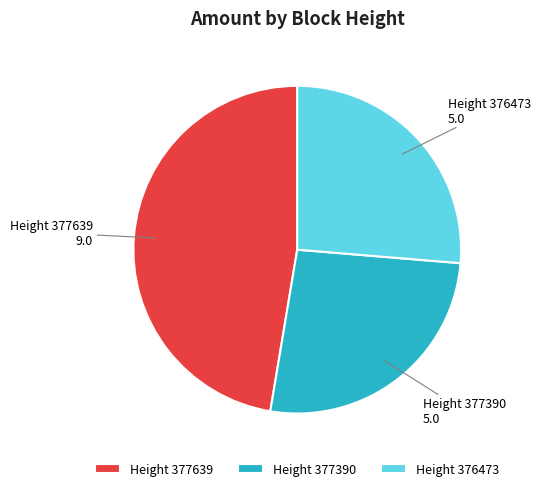

Is the sum of Height 377639 and Height 377390 greater than half?

Yes